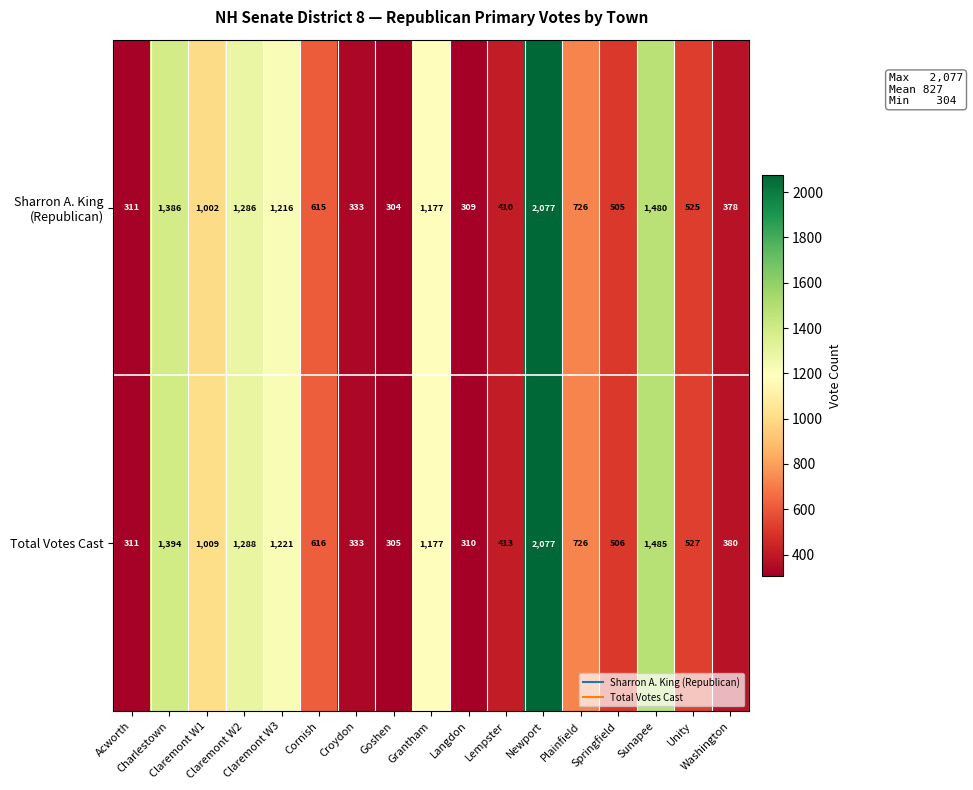

What is the greatest value displayed?

2077